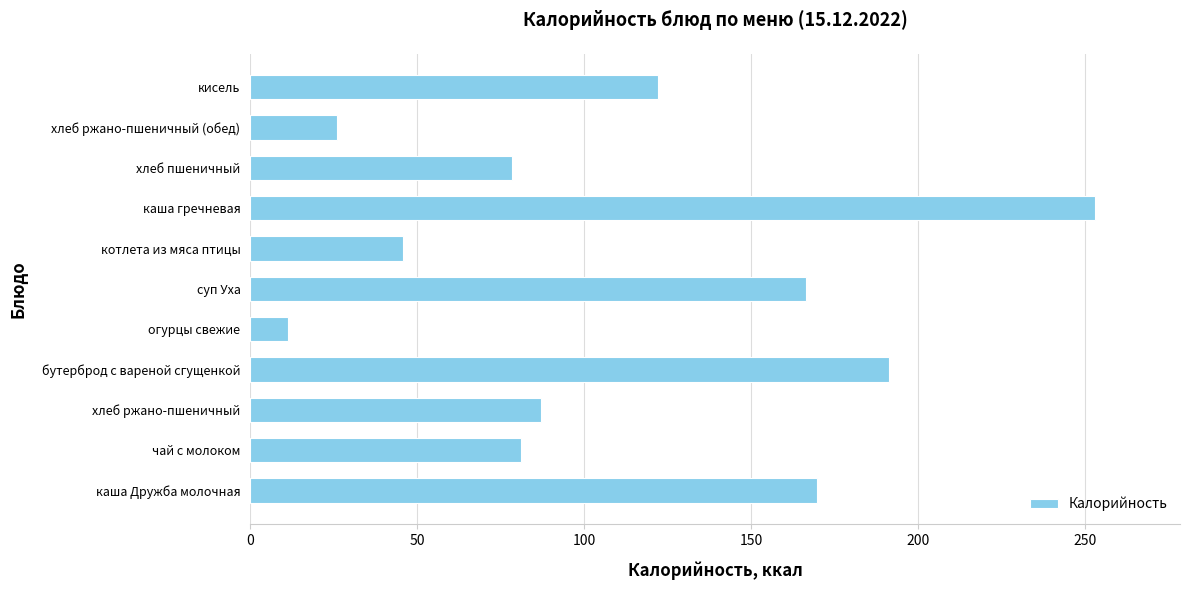

What is the sum of all values?

1231.8